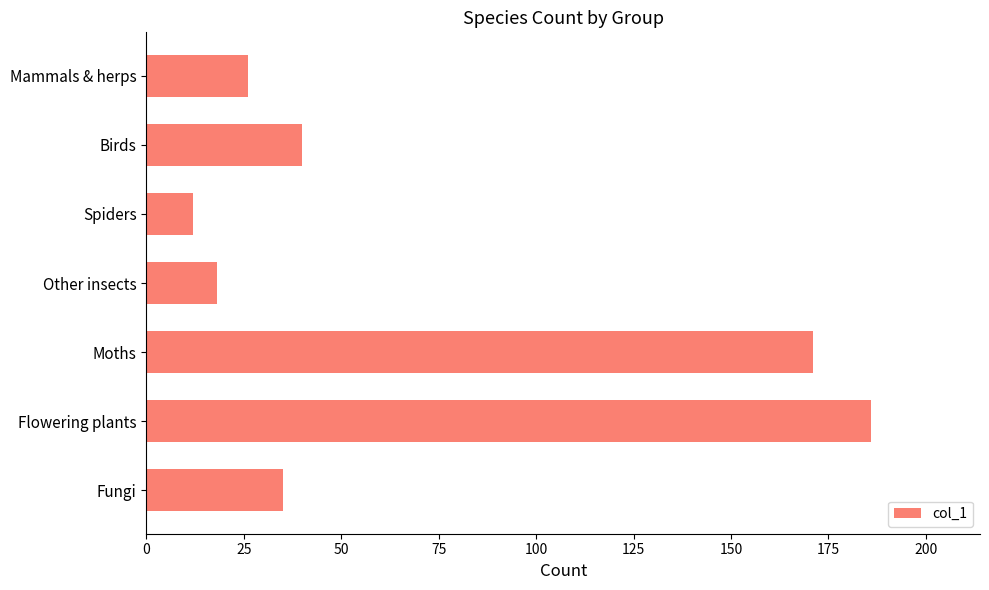

Count the number of categories in the chart.

7